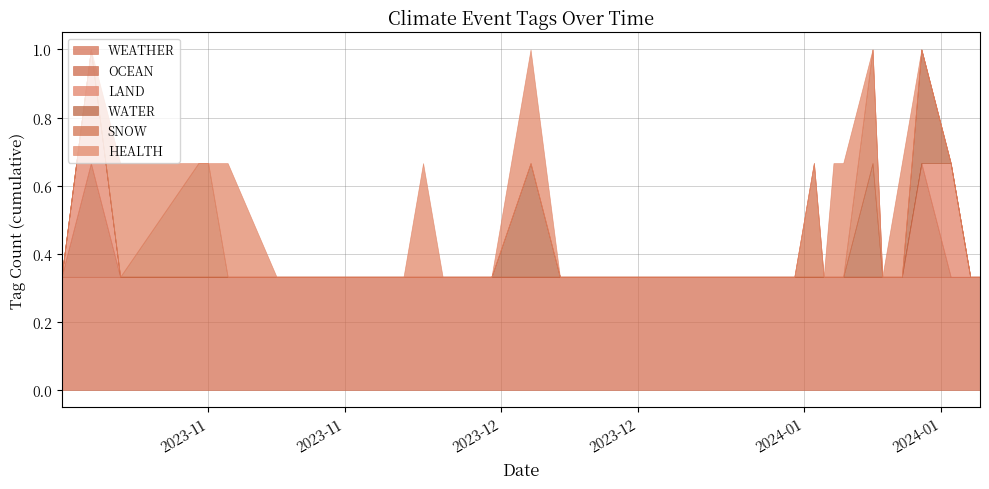

What position from the right is 2023-11-08?

25